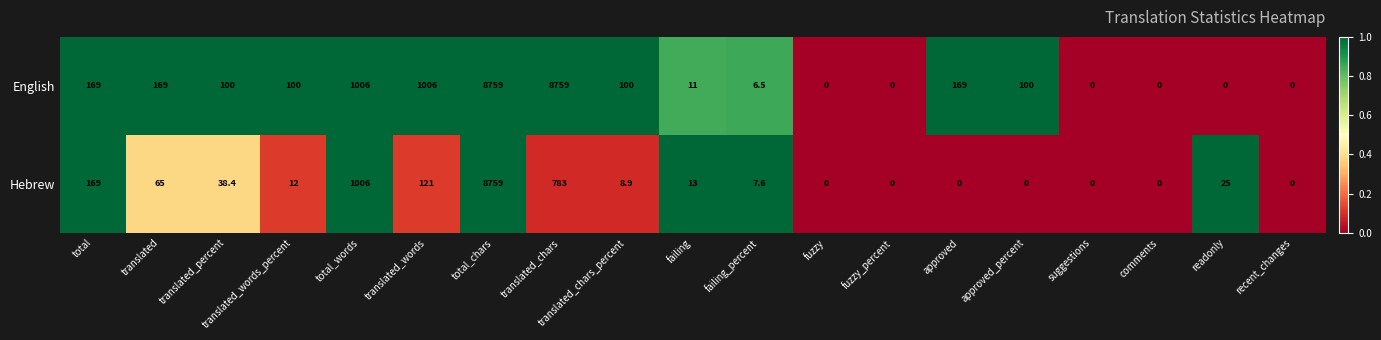

Rank the series at failing from lowest to highest value.

English, Hebrew